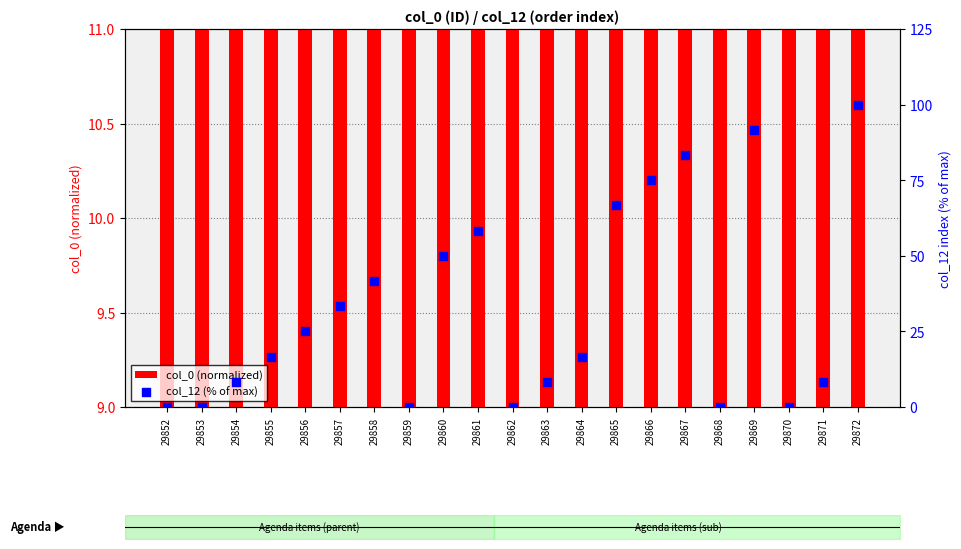

Is the value of col_12 (% of max) at 29861 greater than the value of col_0 (normalized) at 29853?

Yes